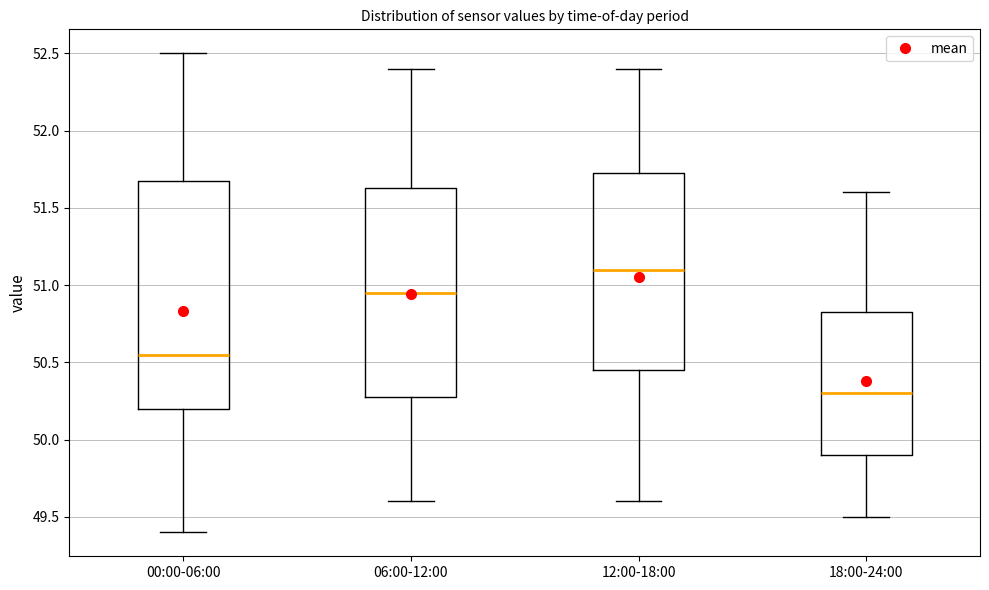

Reading left to right, read every box against the y-axis: the position of its median line, the range the box covers, and the ends of its whiskers. The values are not printed on the chart, so give them approximately, as read against the axis.

00:00-06:00: median 50.55, box 50.20 to 51.70, whiskers 49.40 to 52.50
06:00-12:00: median 50.95, box 50.30 to 51.65, whiskers 49.60 to 52.40
12:00-18:00: median 51.10, box 50.45 to 51.75, whiskers 49.60 to 52.40
18:00-24:00: median 50.30, box 49.90 to 50.85, whiskers 49.50 to 51.60